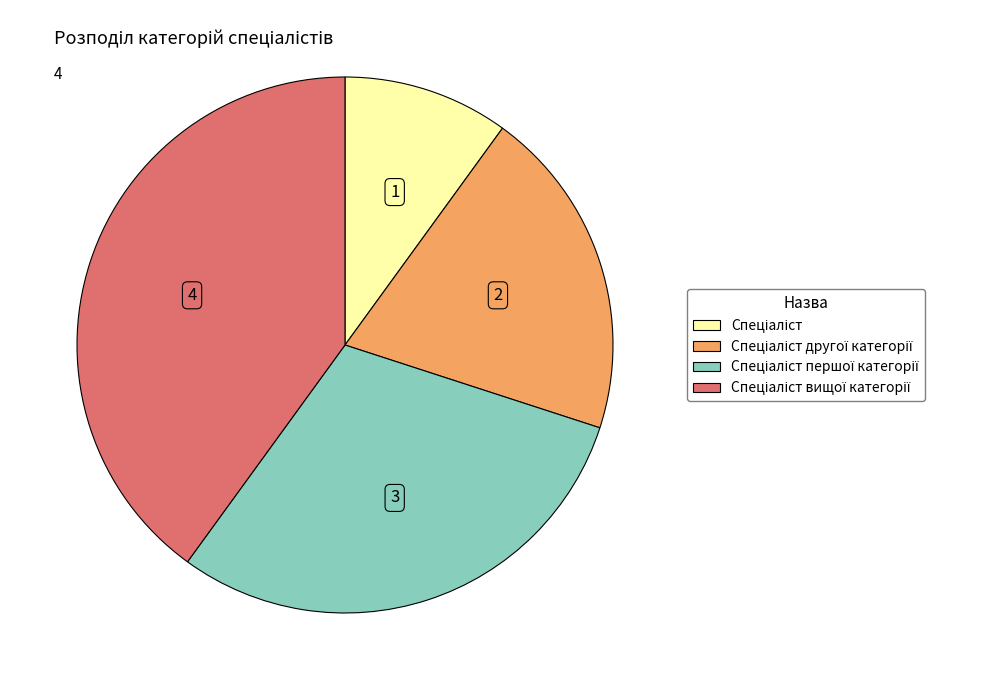

Is there a majority slice in this chart?

No